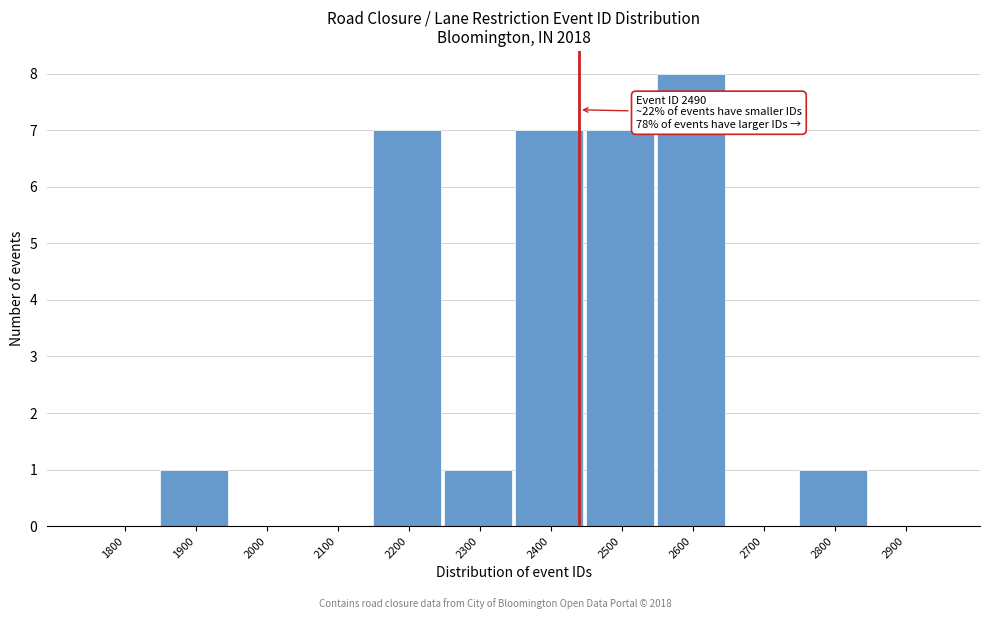

Reading right to left, transcribe all the data shown in this chart.

2900=0	2800=1	2700=0	2600=8	2500=7	2400=7	2300=1	2200=7	2100=0	2000=0	1900=1	1800=0